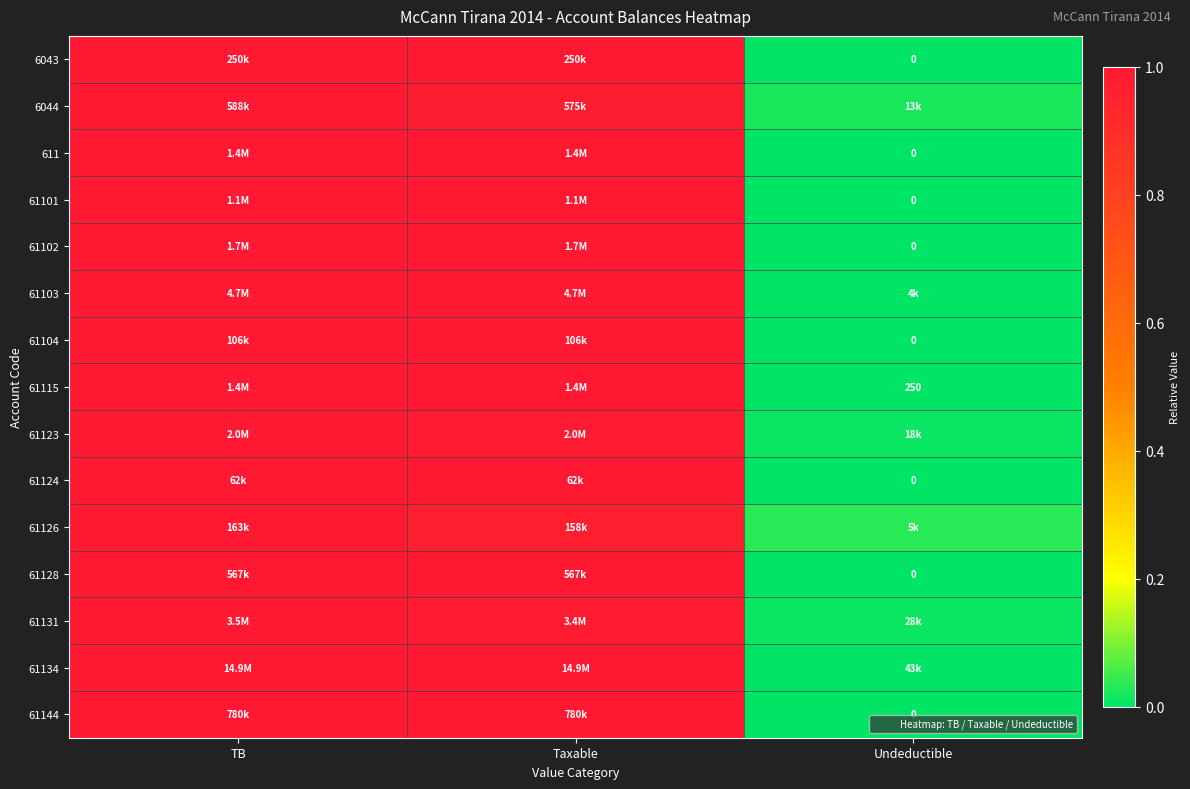

At which label does 61128 reach its minimum?

Undeductible